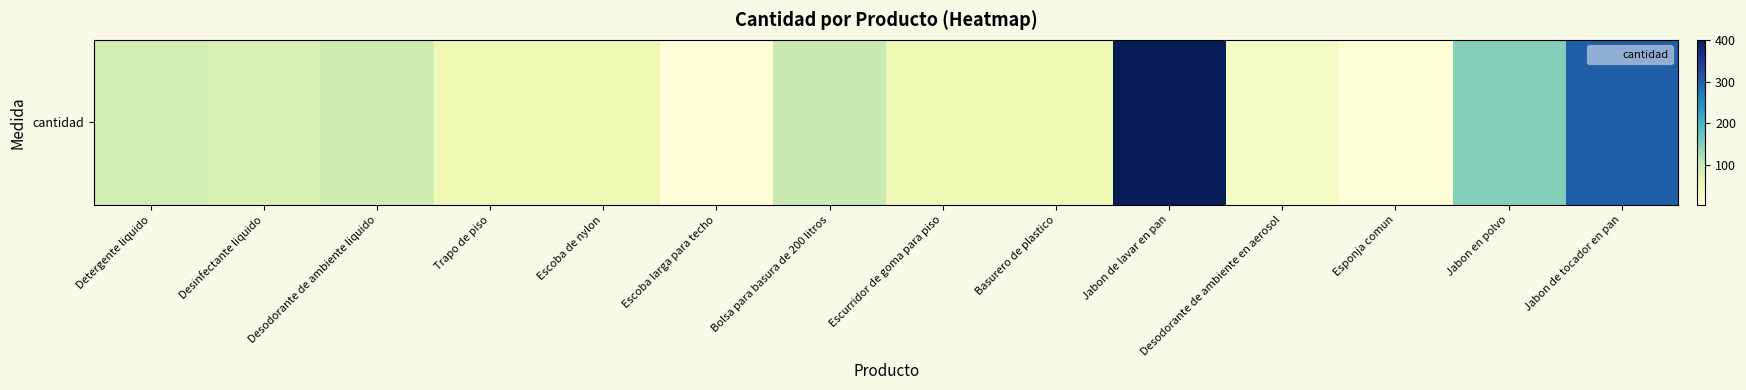

What is the minimum value shown in the chart?

5